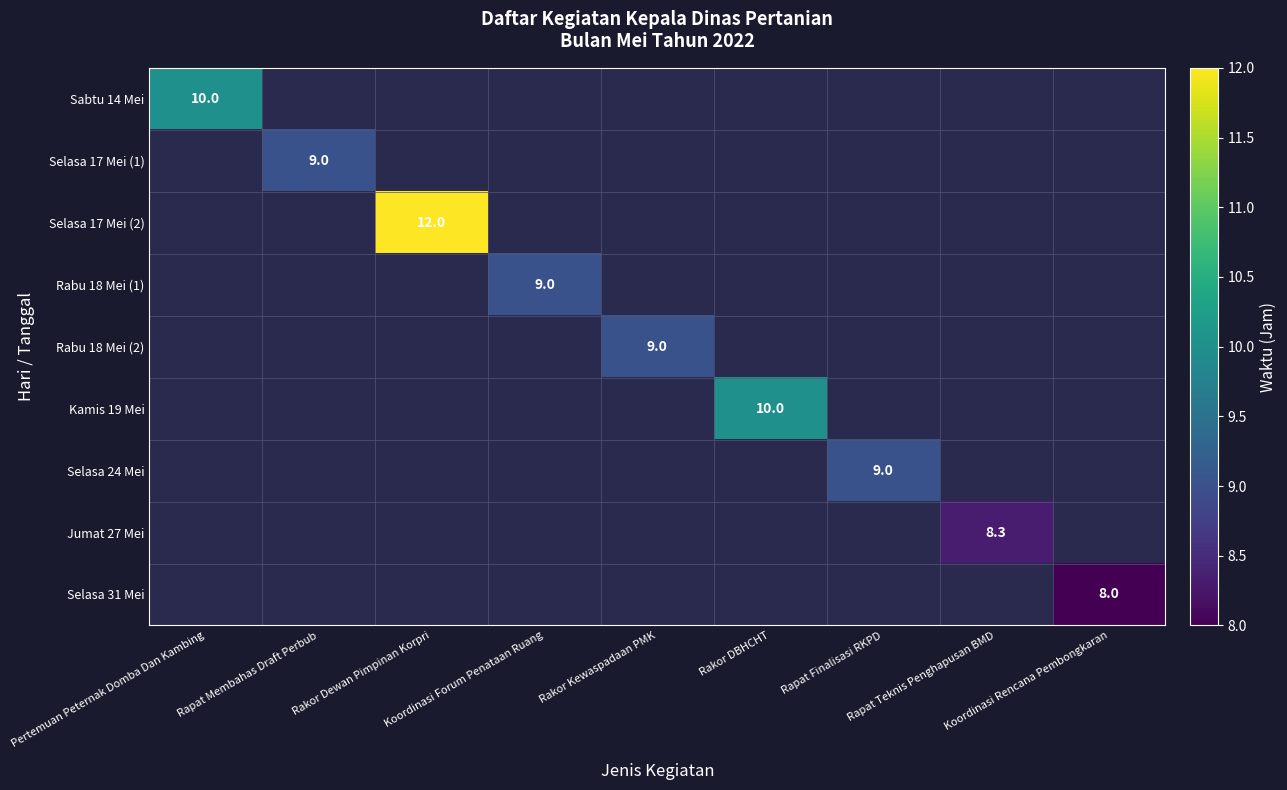

Which label corresponds to the largest value in the chart?

Rakor Dewan Pimpinan Korpri